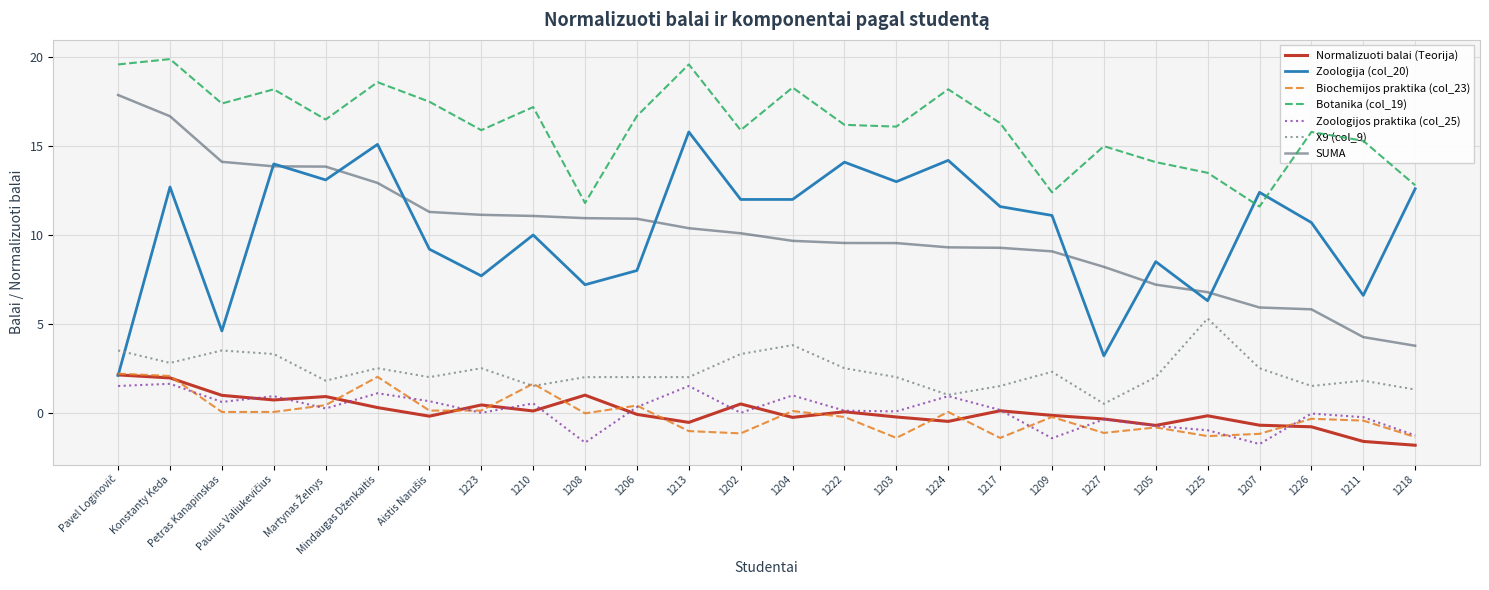

True or false: Normalizuoti balai (Teorija) and X9 (col_9) intersect in this chart.

False